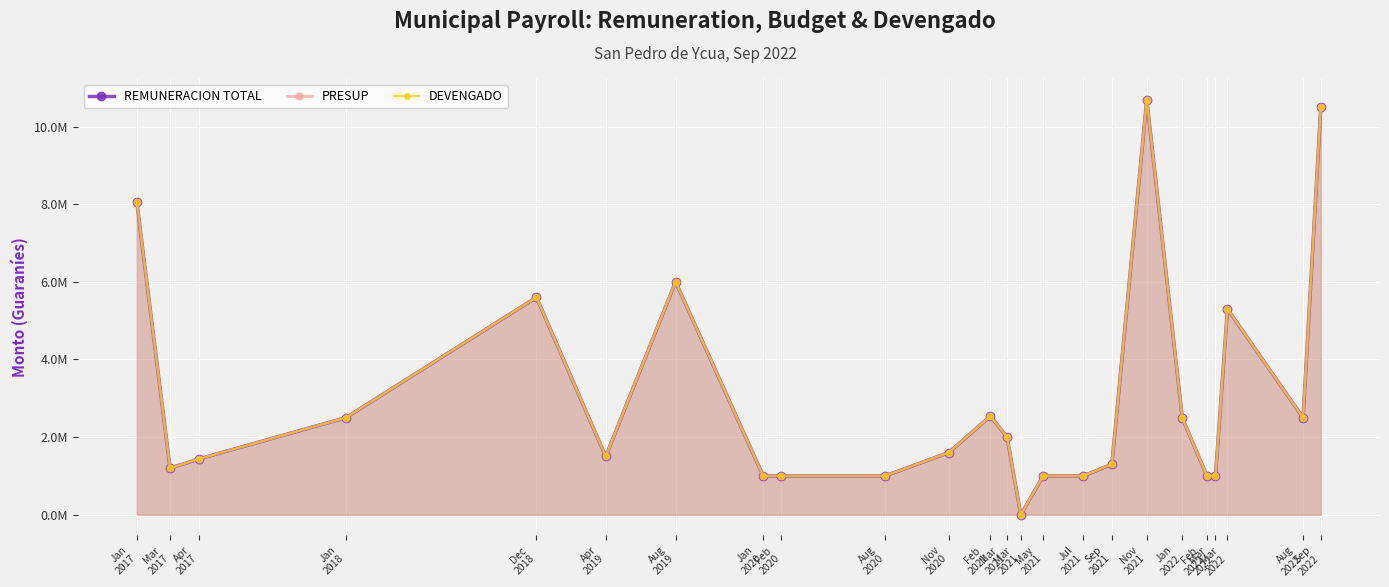

True or false: REMUNERACION TOTAL has more than 1 points higher than both neighbors.

True